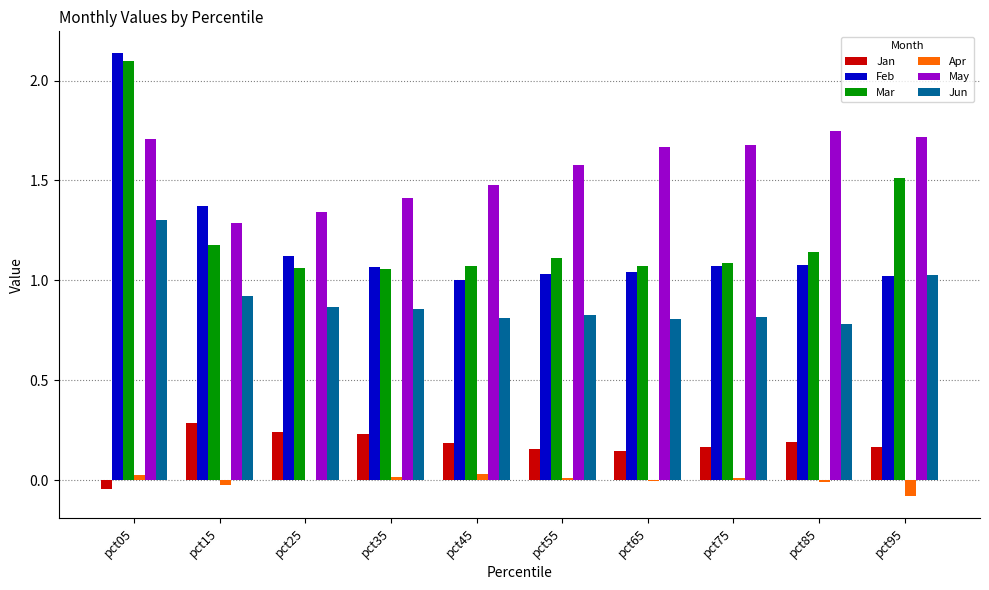

Is the value of Apr at pct35 greater than the value of May at pct95?

No